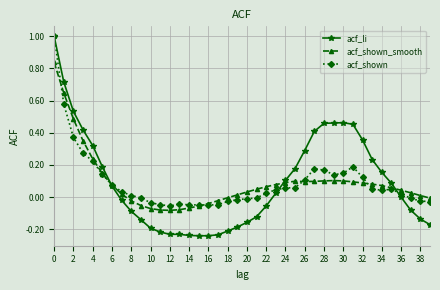

What is the highest value of the acf_shown series?

1.0